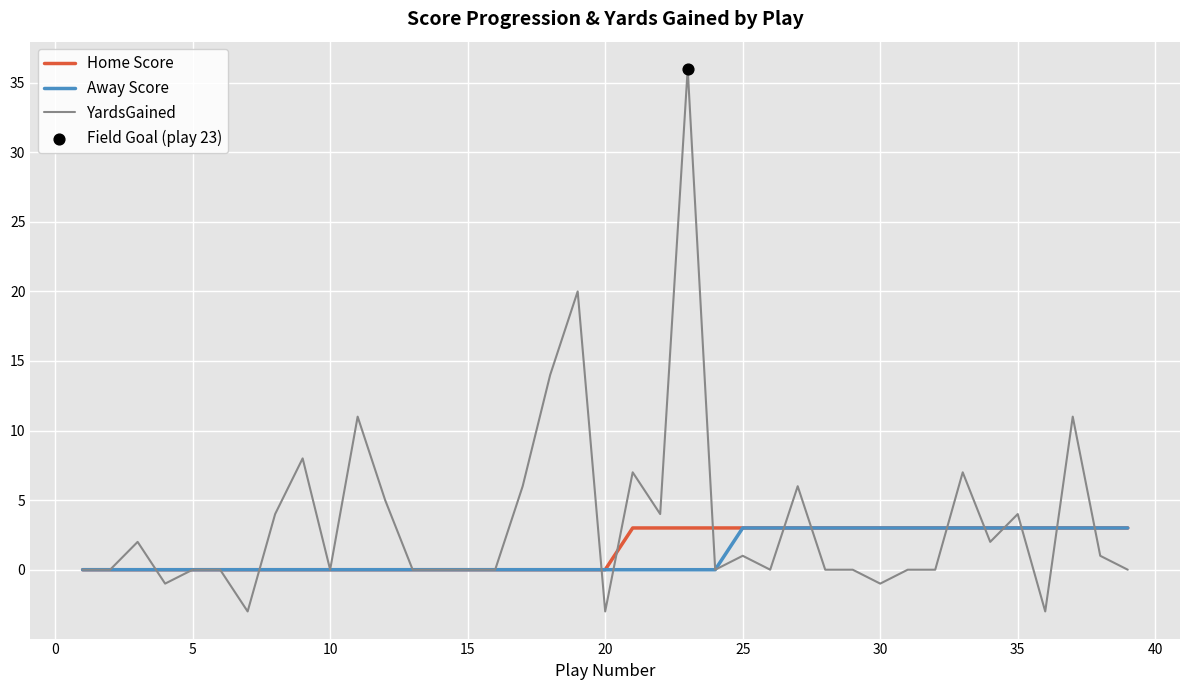

Which series has the largest total across all categories?

YardsGained